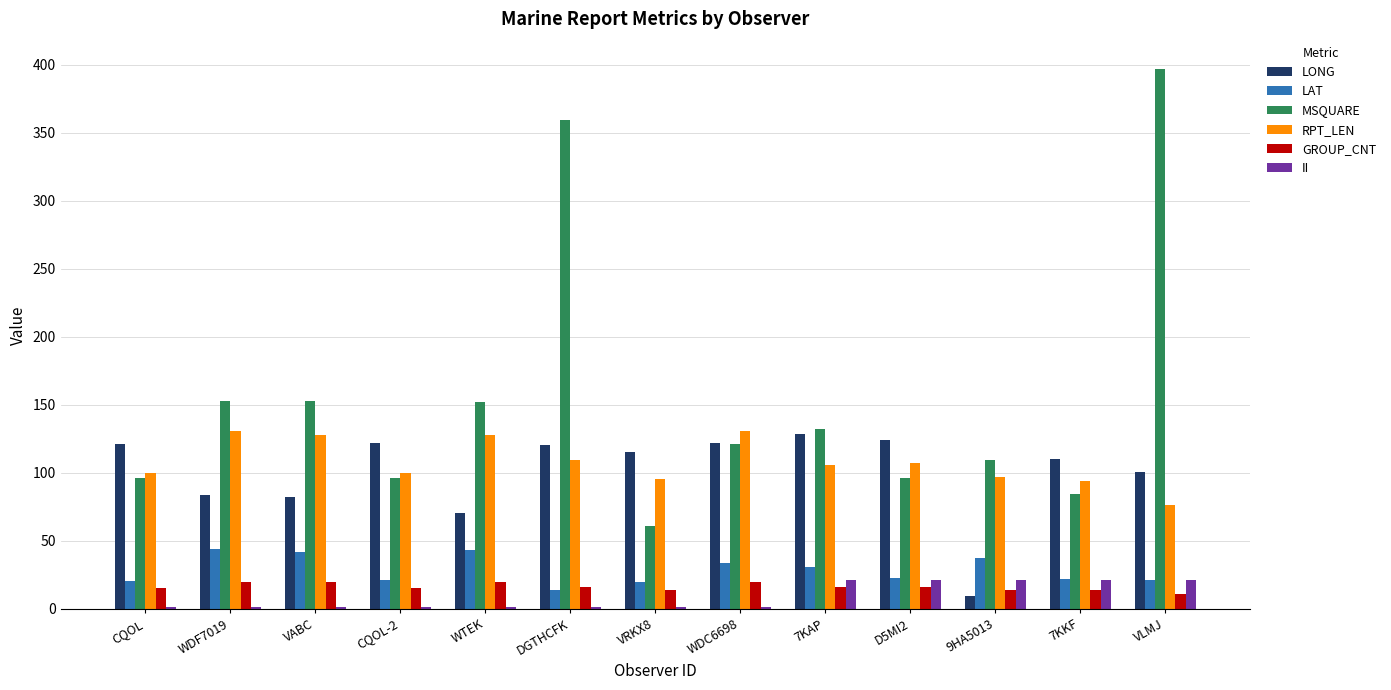

What is the sum of the RPT_LEN values at 9HA5013 and VLMJ?

173.0